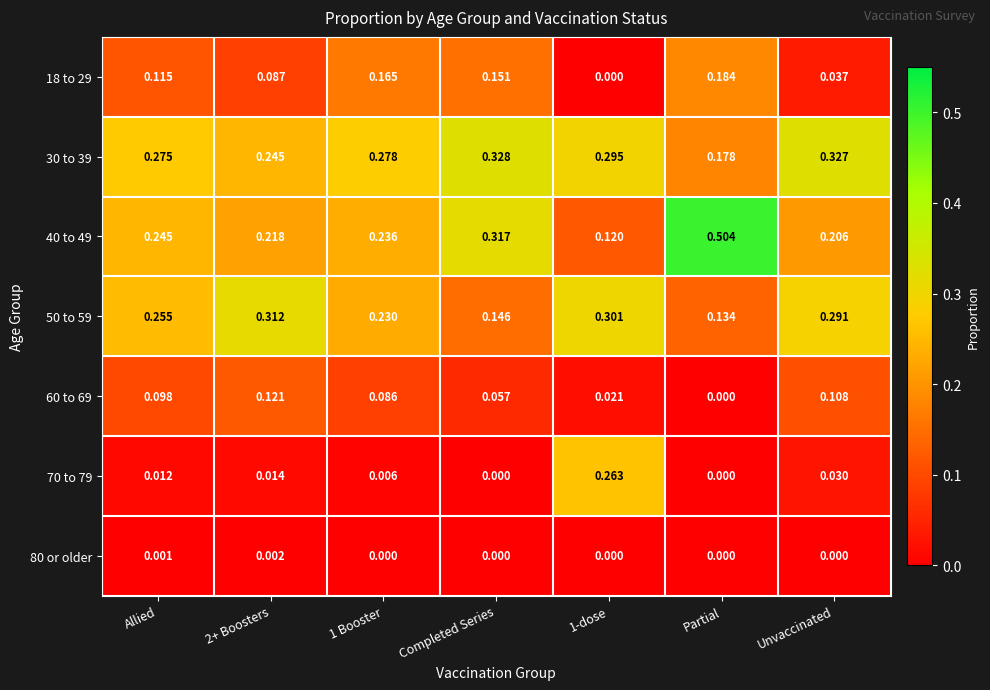

Which label corresponds to the largest value in the chart?

Partial